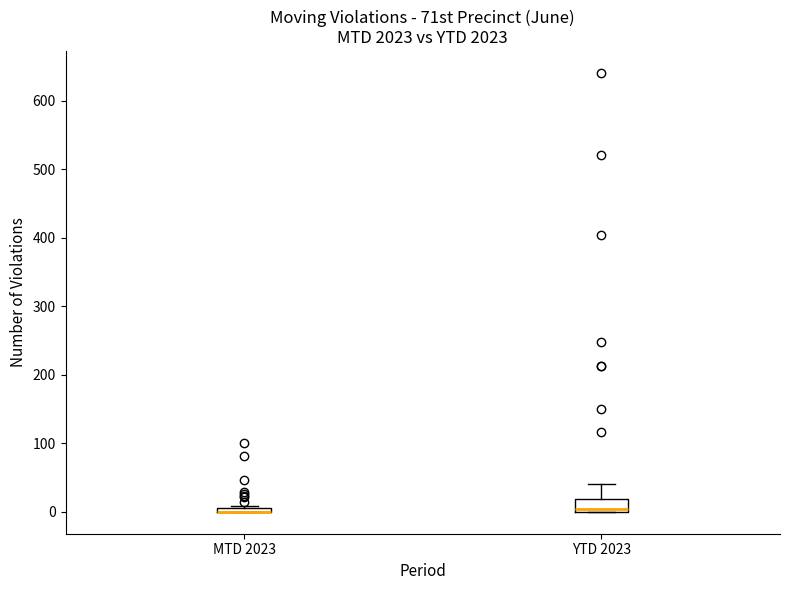

Comparing the boxes themselves (not the whiskers), which one is the tallest?

YTD 2023